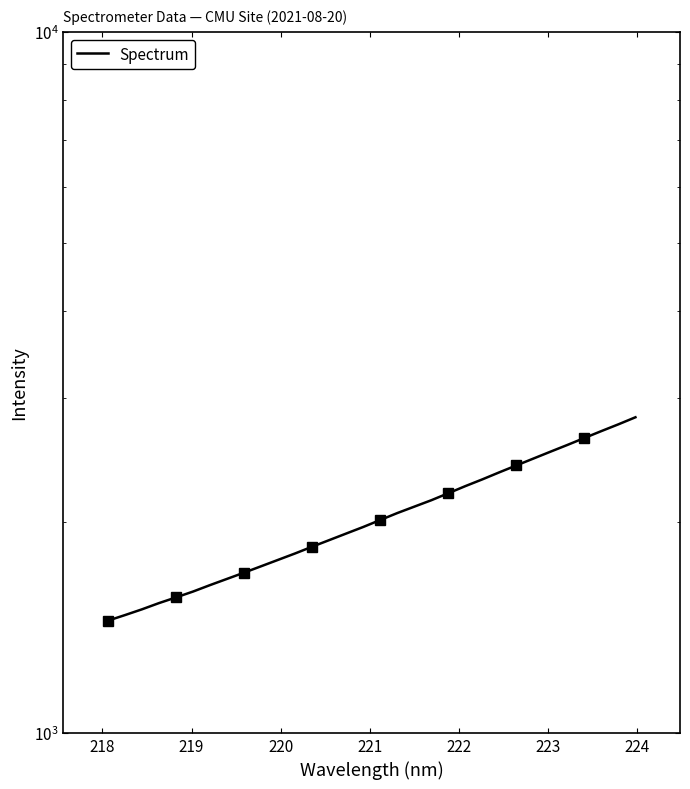

What is the sum of all values?

65281.2